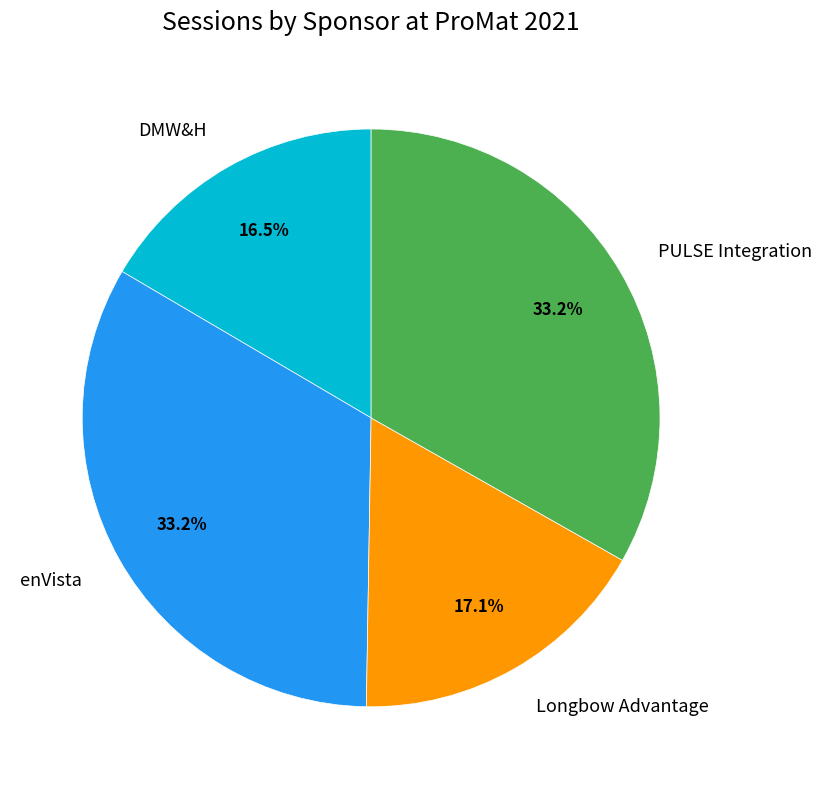

To the nearest percent, what is the difference between the PULSE Integration and Longbow Advantage slice percentages?

16%